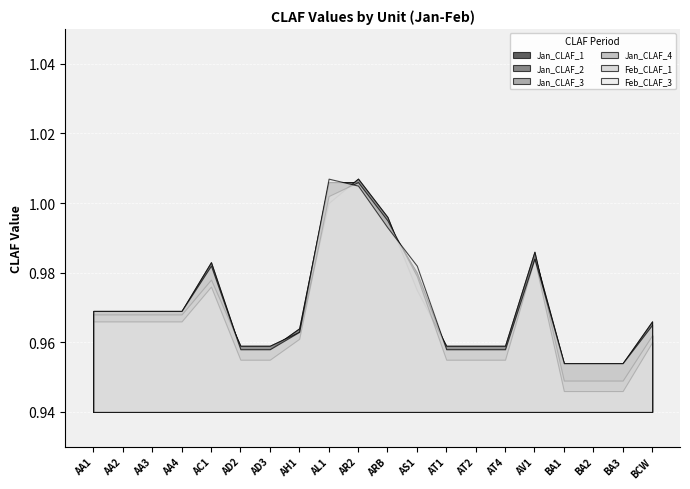

What is the sum of all Feb_CLAF_3 values?

19.4